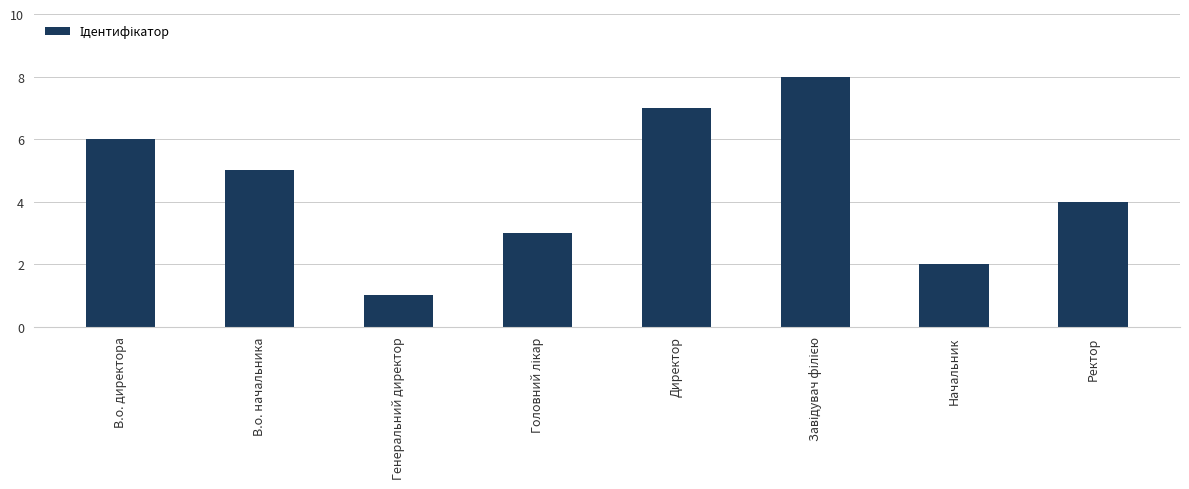

What is the difference between the maximum and minimum values?

7